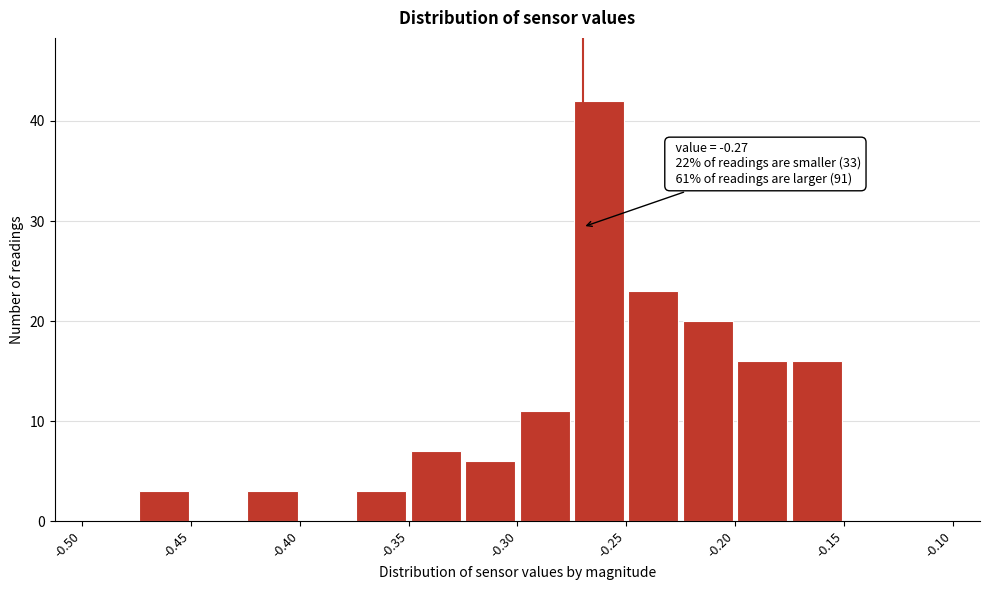

Which range on the x-axis has the tallest bar?

-0.275 to -0.250